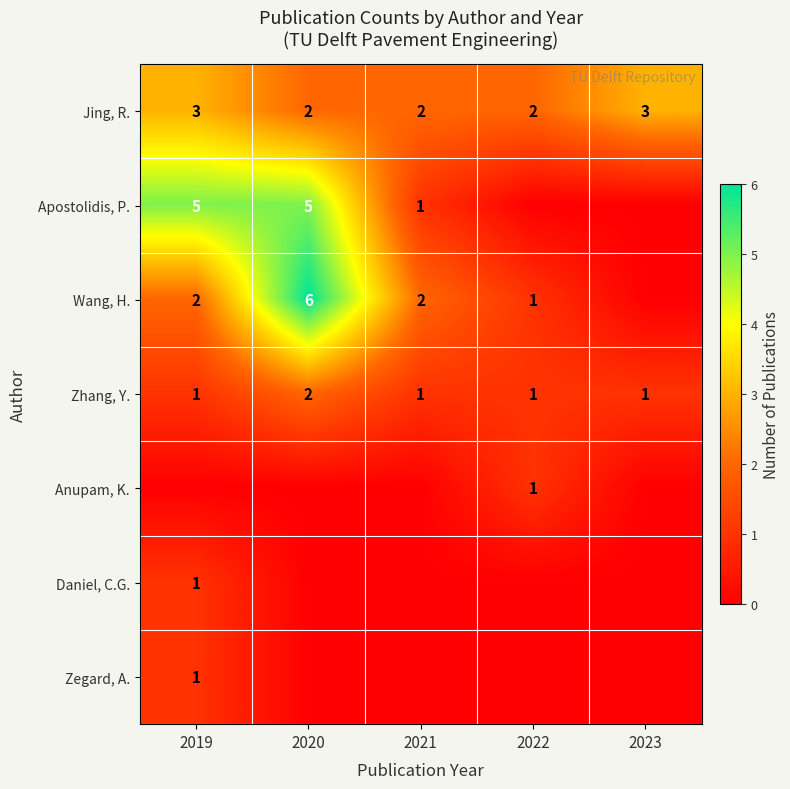

True or false: Wang, H. has a value of 1 at 2022.

True